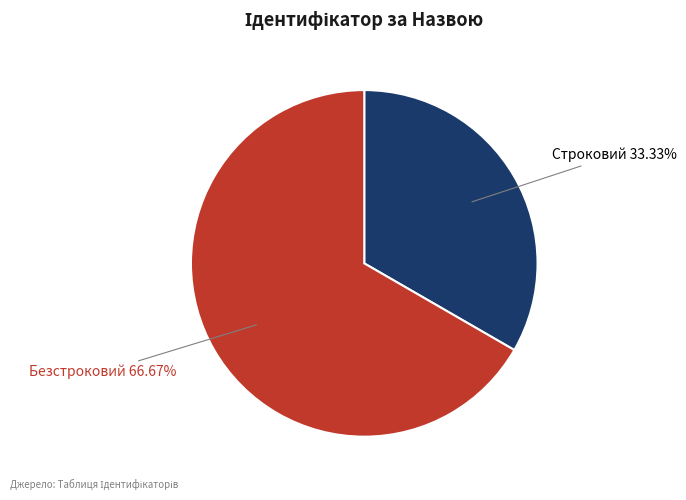

Which category accounts for the majority?

Безстроковий